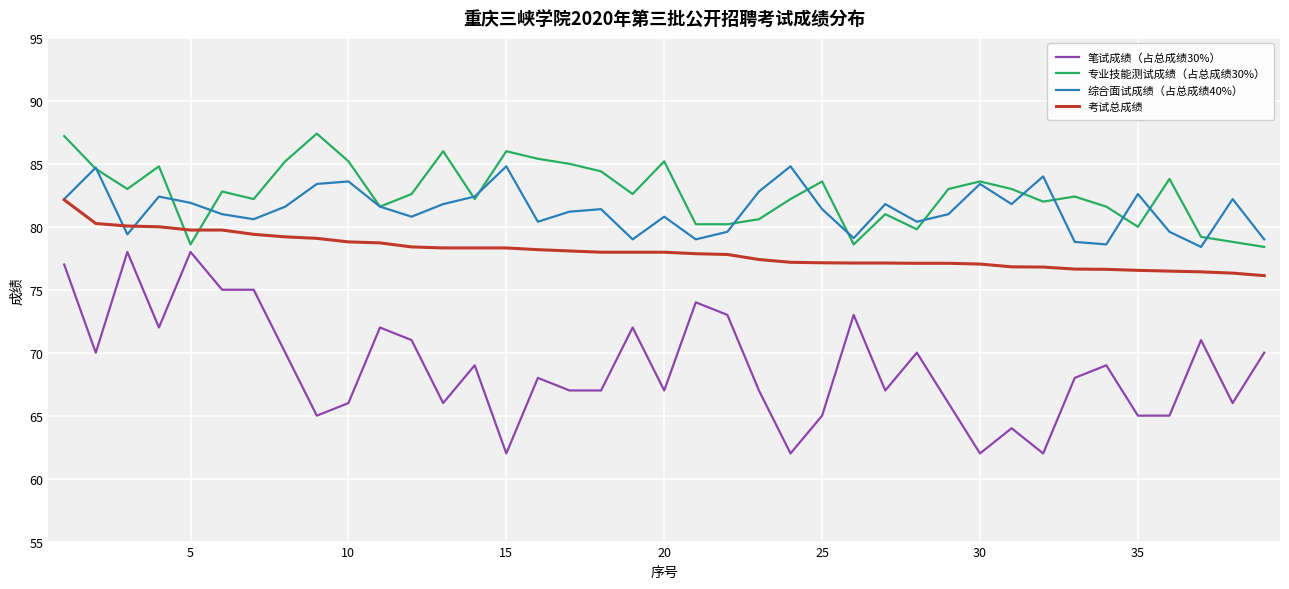

Does the chart display data point markers on the line(s)?

No